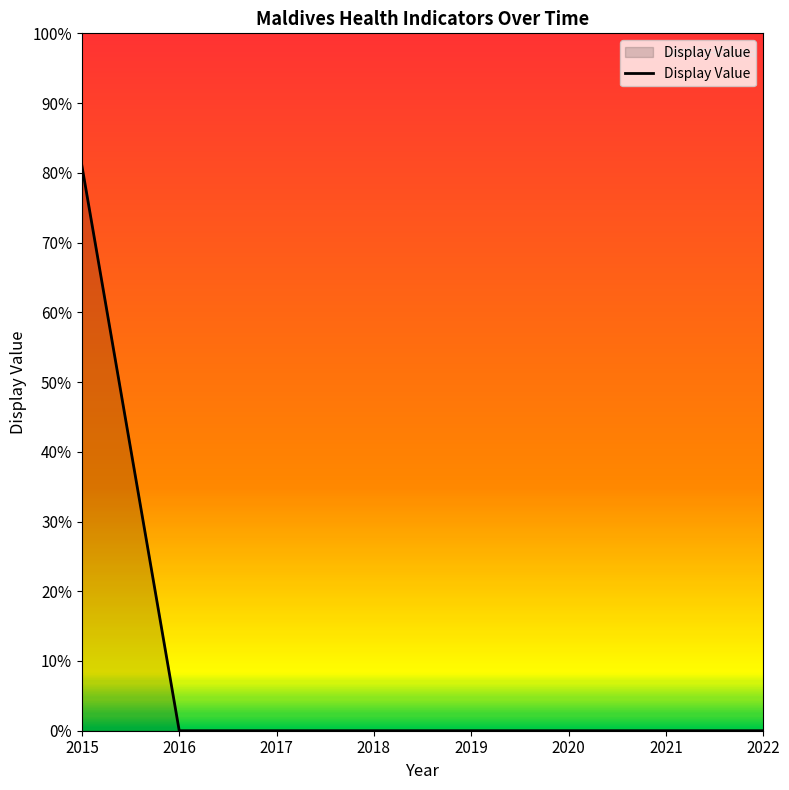

Does the chart display data point markers on the line(s)?

No